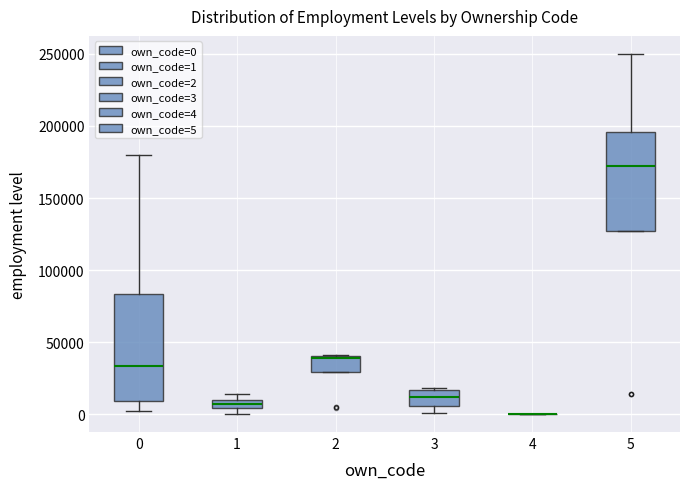

Comparing the boxes themselves (not the whiskers), which one is the tallest?

0